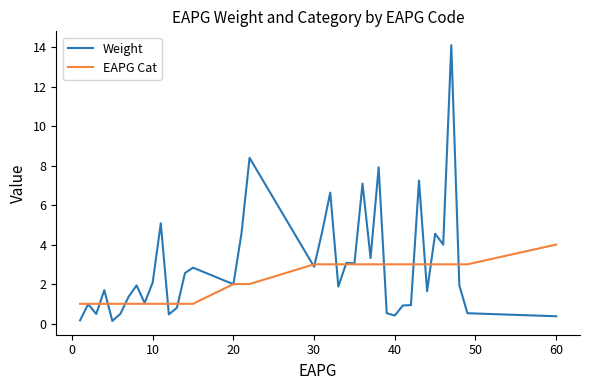

Rank the series by their average value, from lowest to highest.

EAPG Cat, Weight